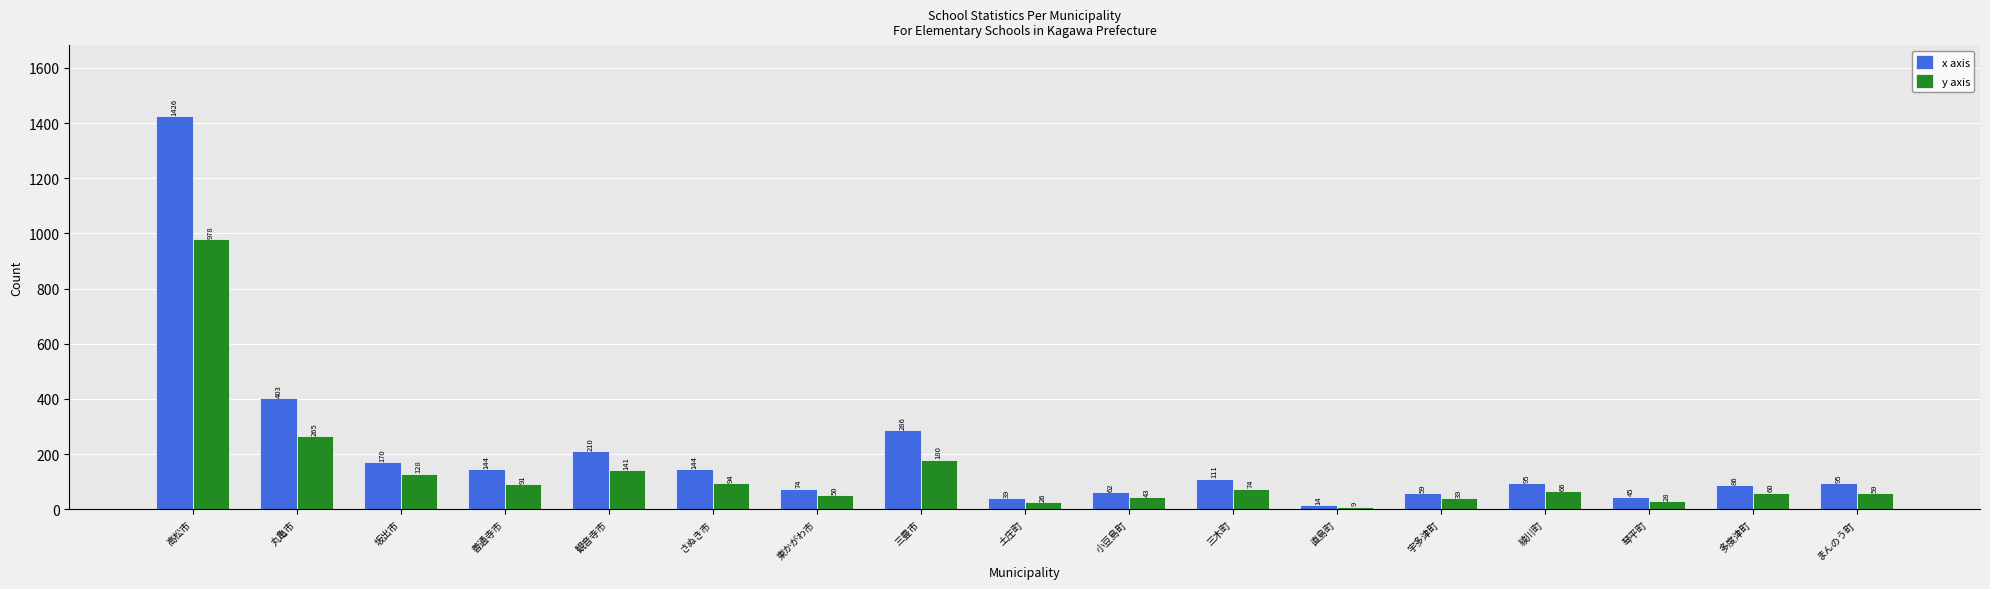

What position from the left is 善通寺市?

4